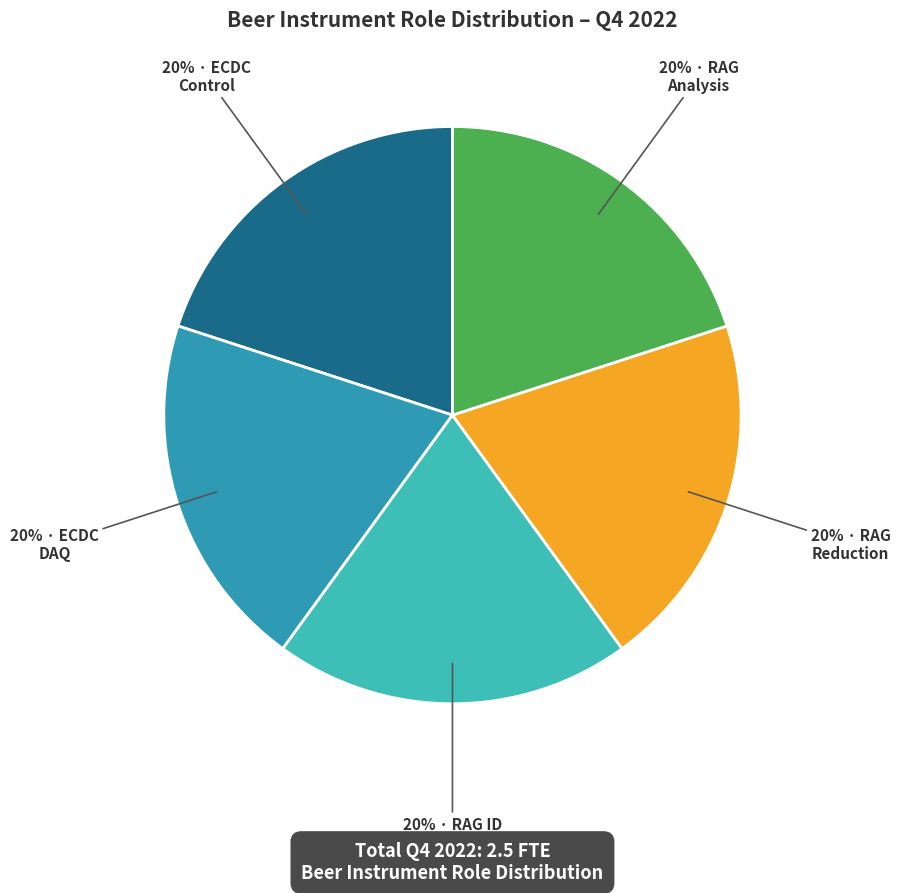

To the nearest percent, what is the average slice percentage?

20%